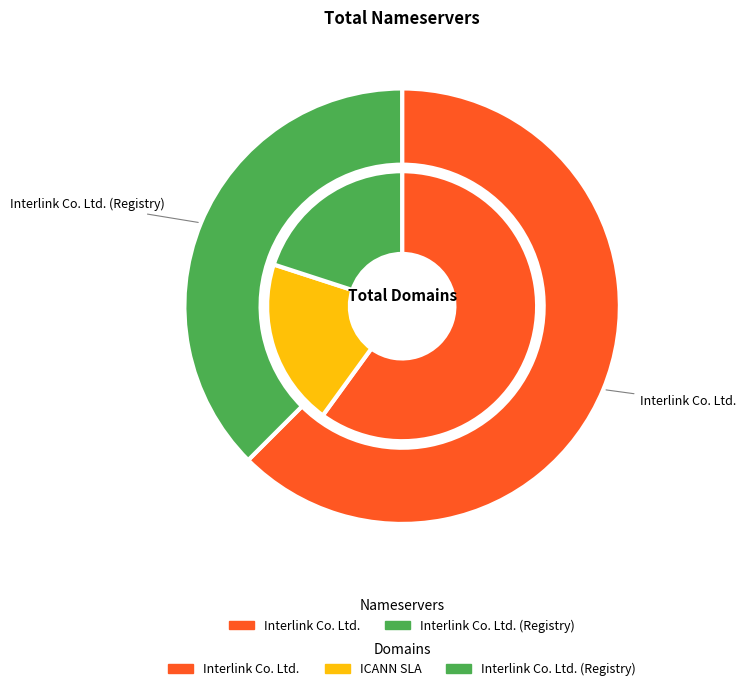

Is the sum of values_domains and values_nameservers greater than half?

Yes